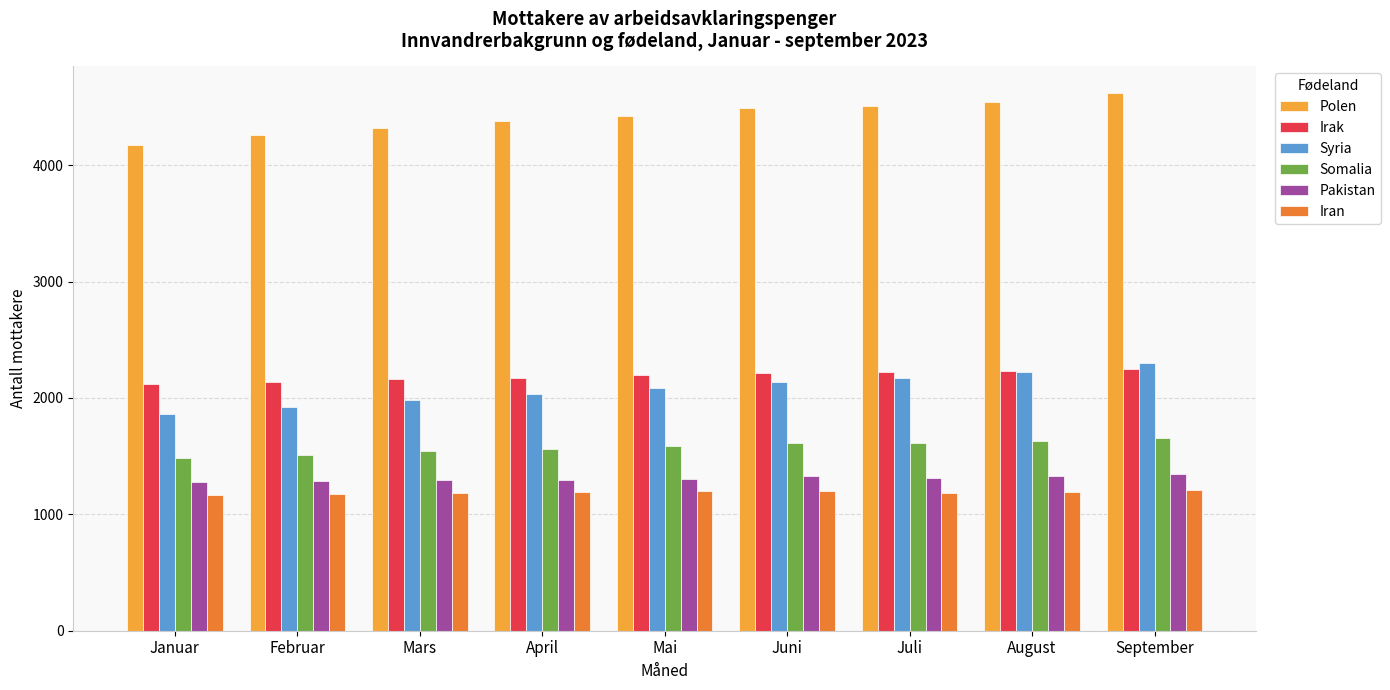

What is the value of the Irak bar at the 4th from the left?

2175